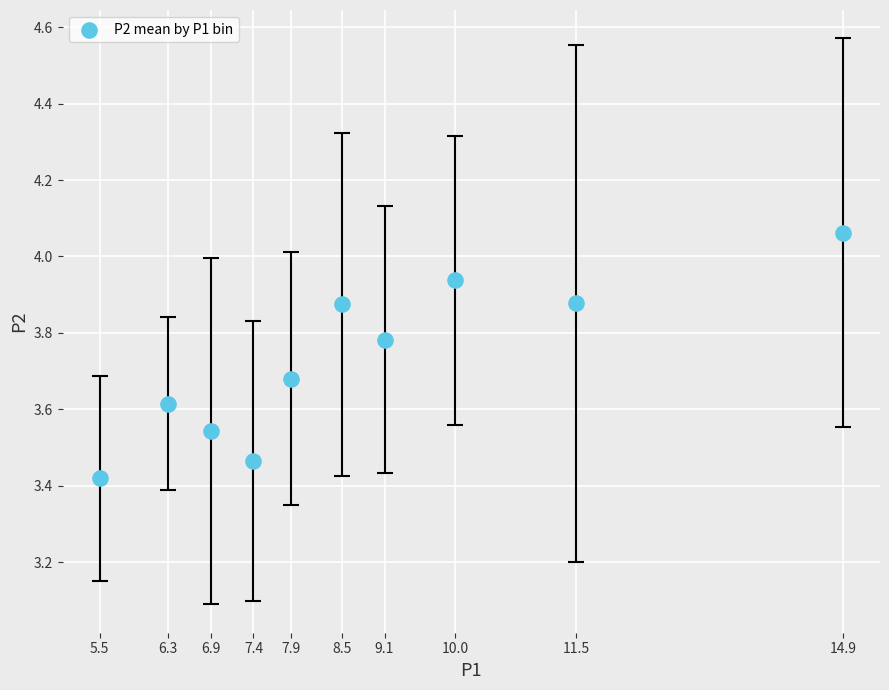

What is the range of Y values (max minus min)?

0.6